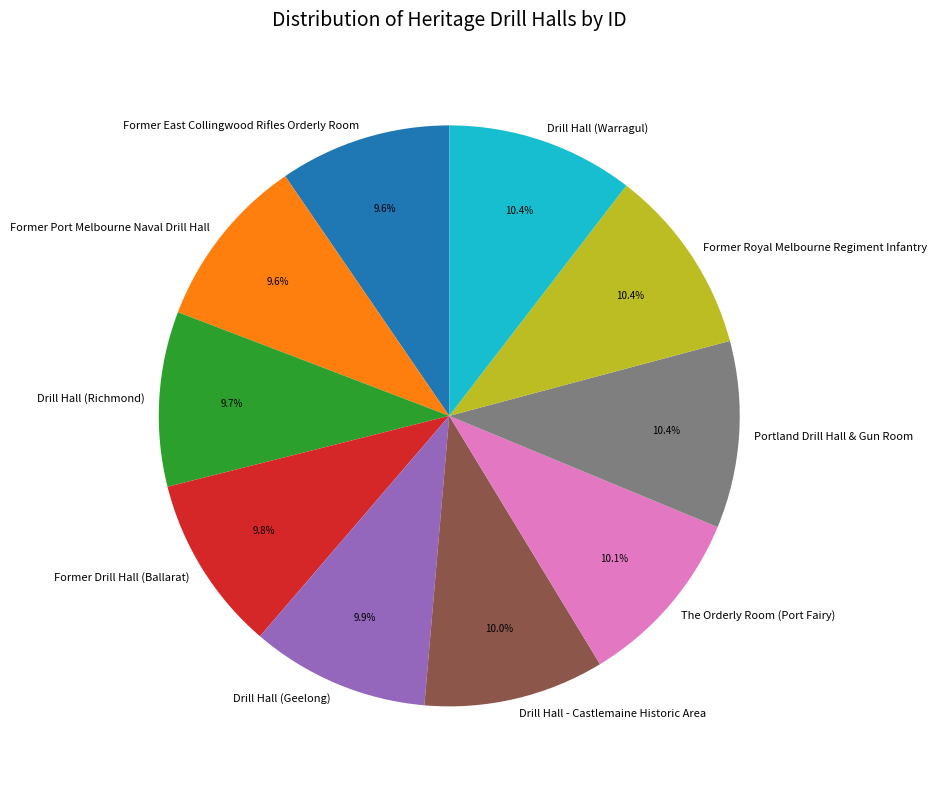

To the nearest percent, what is the average slice percentage?

10%